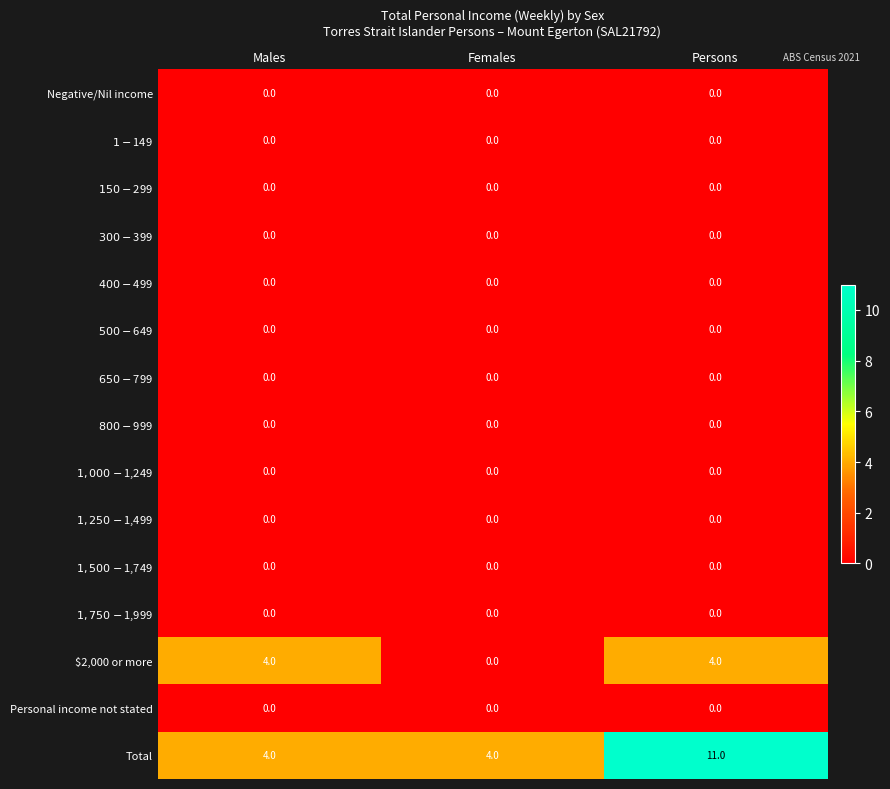

Between Females and Persons, which series saw the biggest shift?

Total